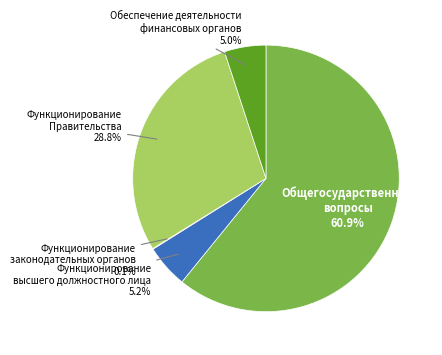

Is there a majority slice in this chart?

Yes